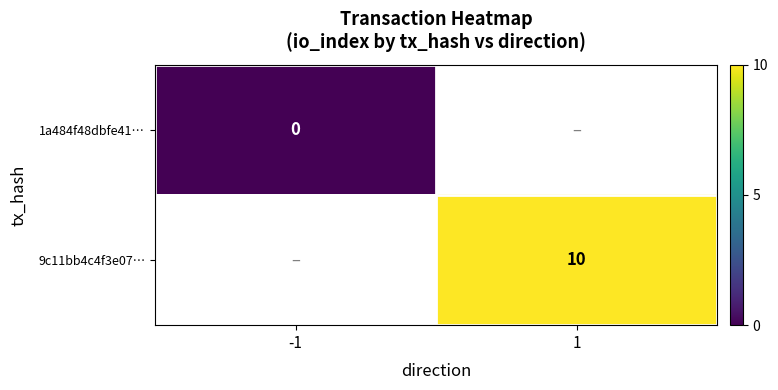

Is the value of 1a484f48dbfe41… at -1 greater than the value of 9c11bb4c4f3e07… at 1?

No